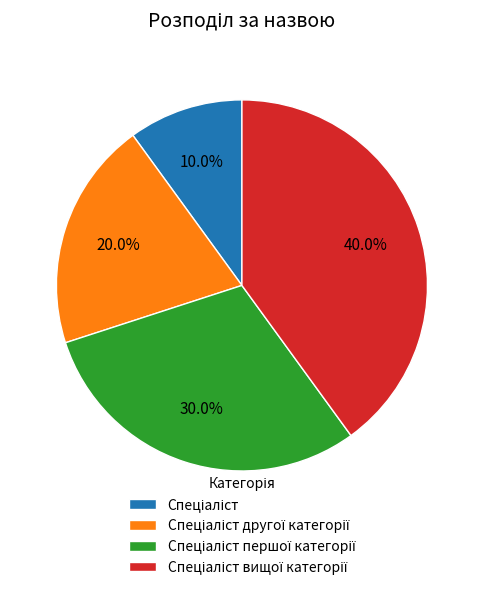

Does any single category account for the majority?

No